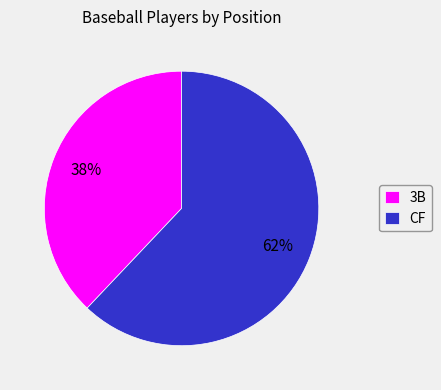

Which category has the biggest portion of the pie?

CF